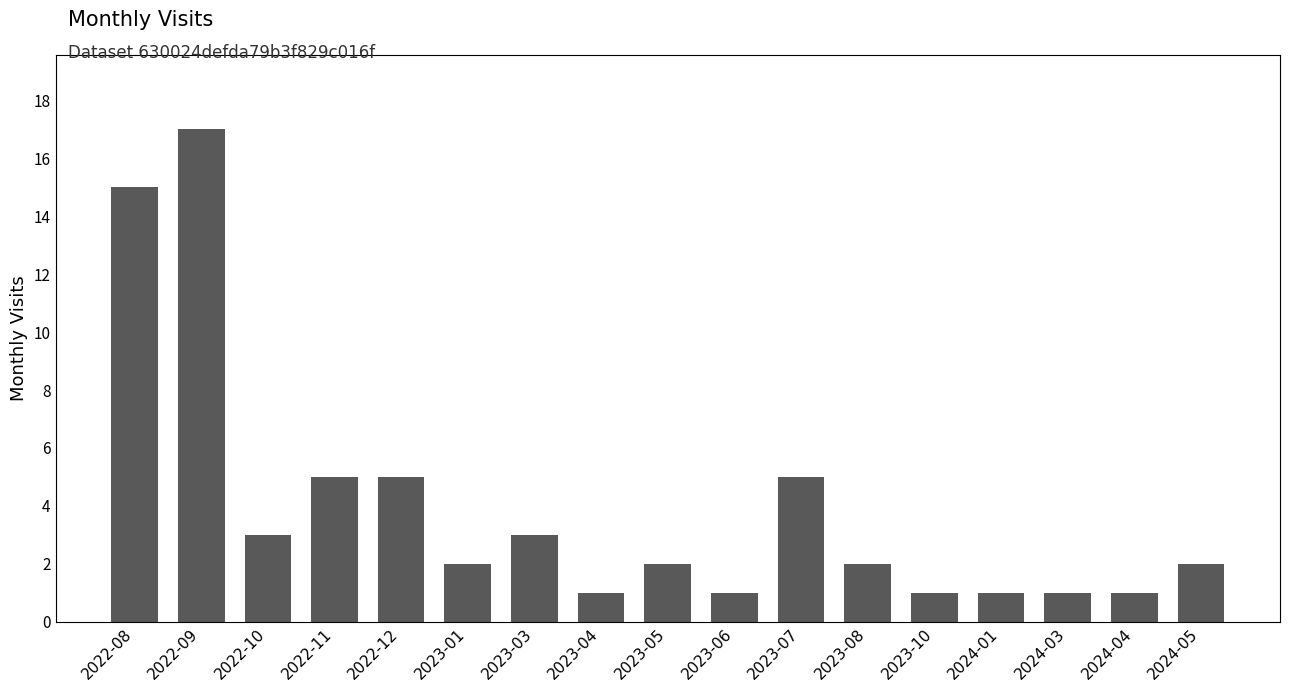

What position from the right is 2023-08?

6